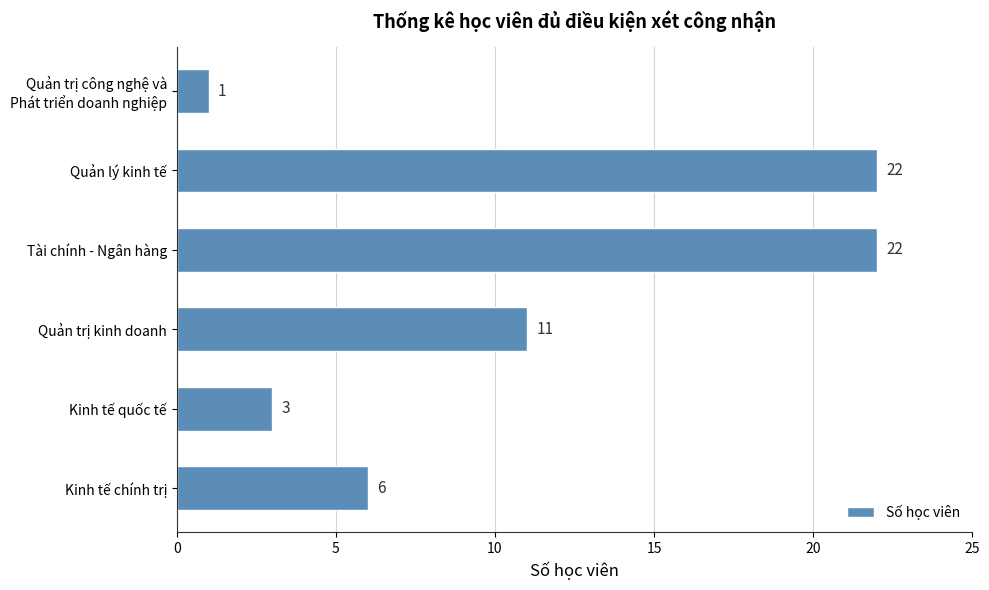

What is the change in value from Kinh tế chính trị to Tài chính - Ngân hàng?

+16